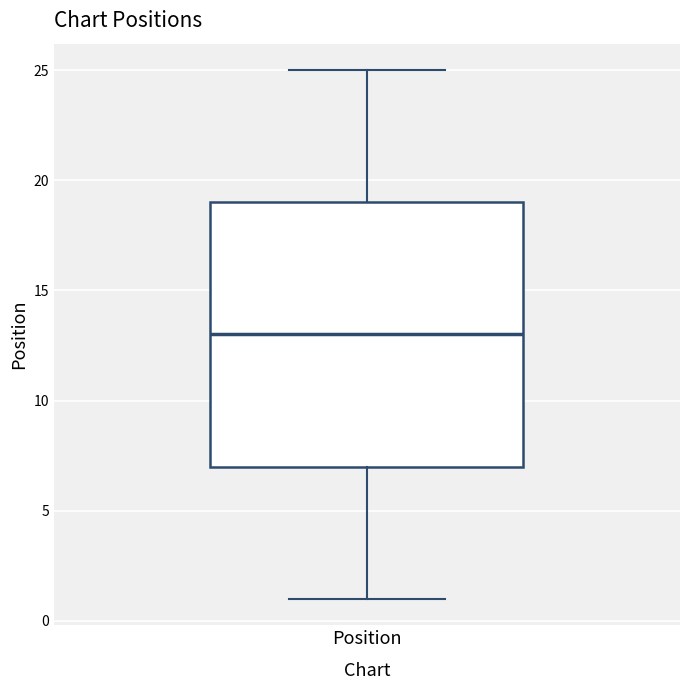

Read this box plot against the y-axis: the position of the median line, the range covered by the box, and the ends of both whiskers. The values are not printed on the chart, so give them approximately, as read against the axis.

median 13, box 7 to 19, whiskers 1 to 25